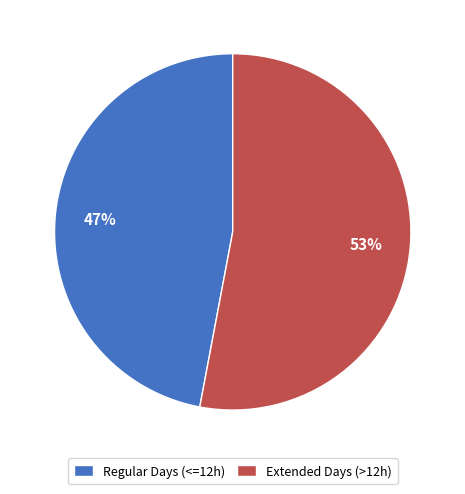

Is there a majority slice in this chart?

Yes